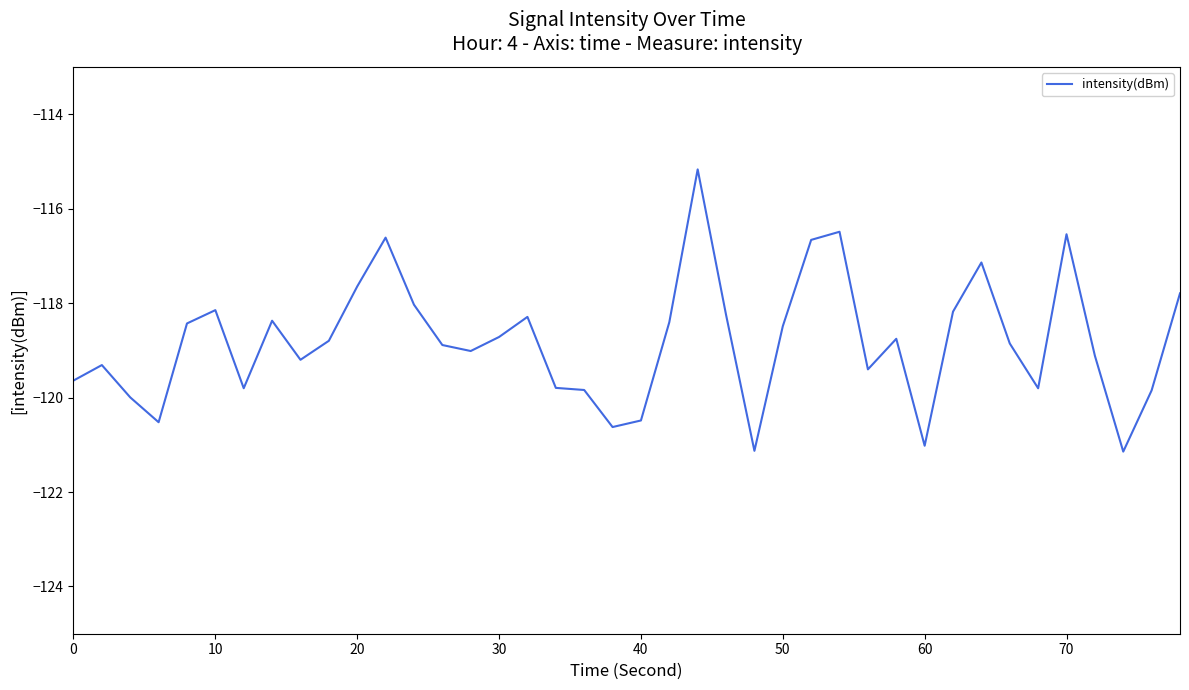

What is the maximum value shown in the chart?

-115.2